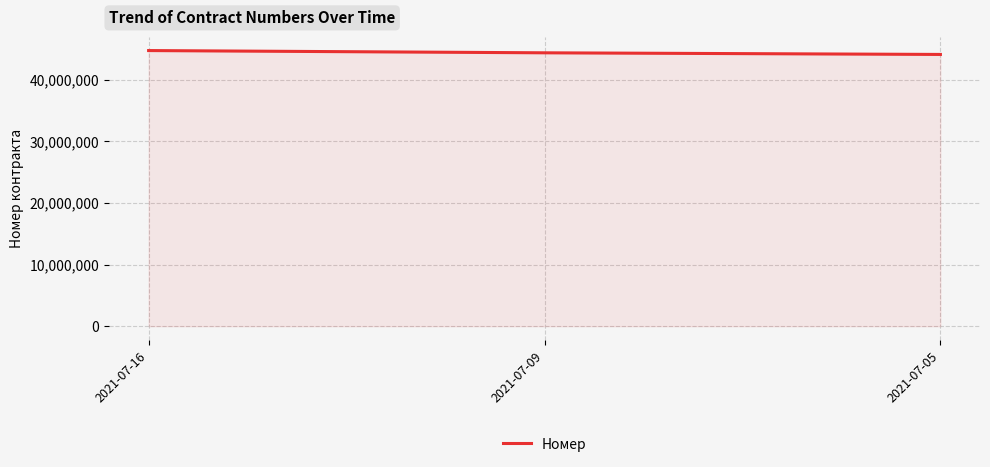

The value at 2021-07-16 is 44737377. True or false?

True